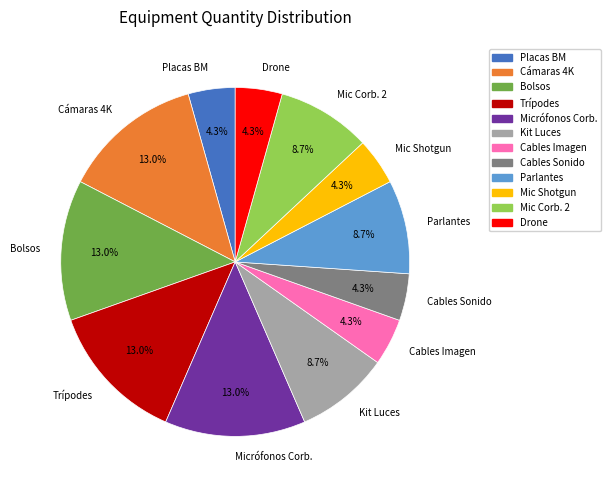

Approximately how many times larger is the value at Cables Sonido compared to Bolsos?

0.3